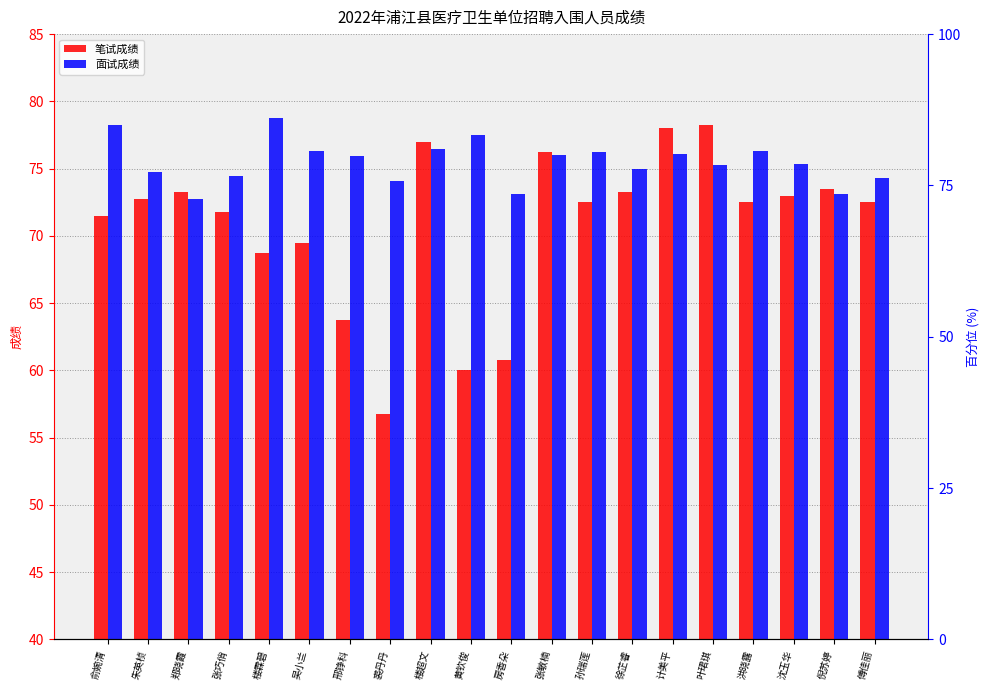

What is the difference between the 面试成绩 values at 吴小兰 and 房香朵?

3.2